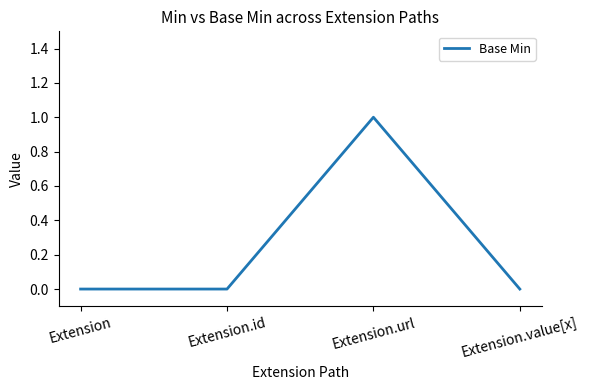

How many values are between 0 and 1?

4